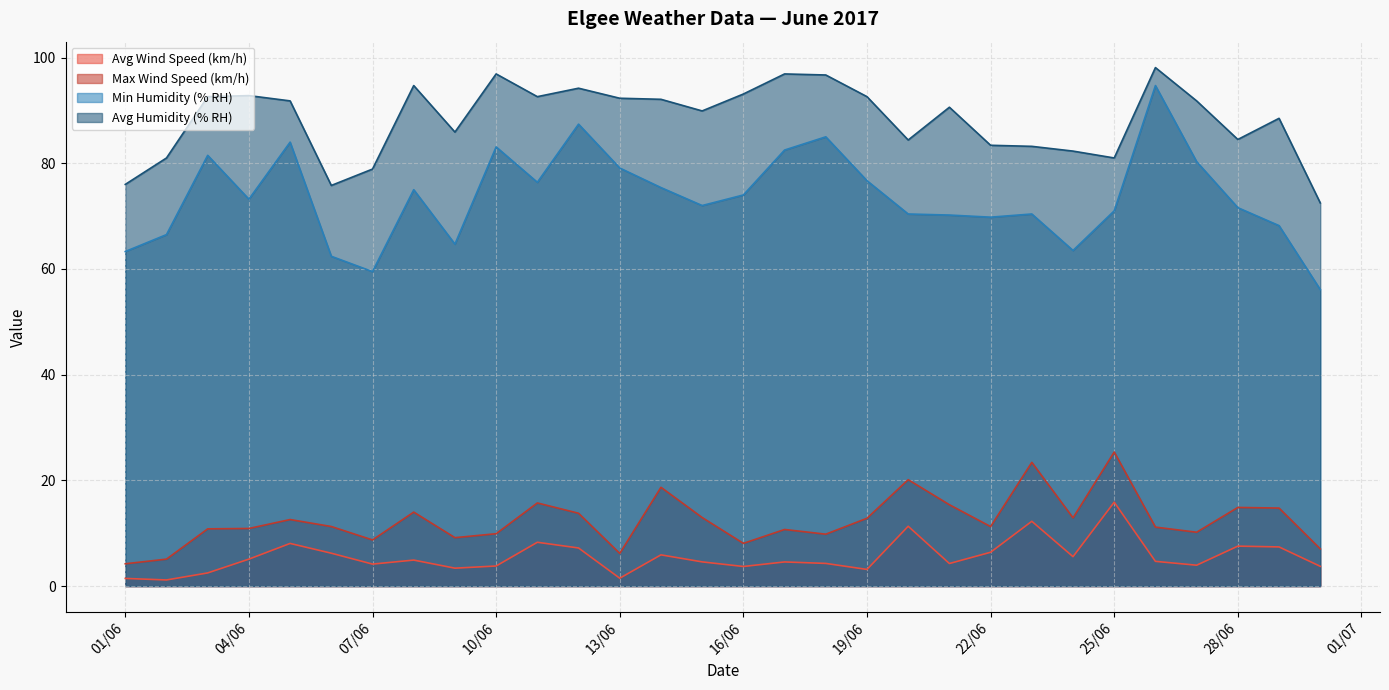

Where does the Max Wind Speed (km/h) series first go above 11?

05/06/2017